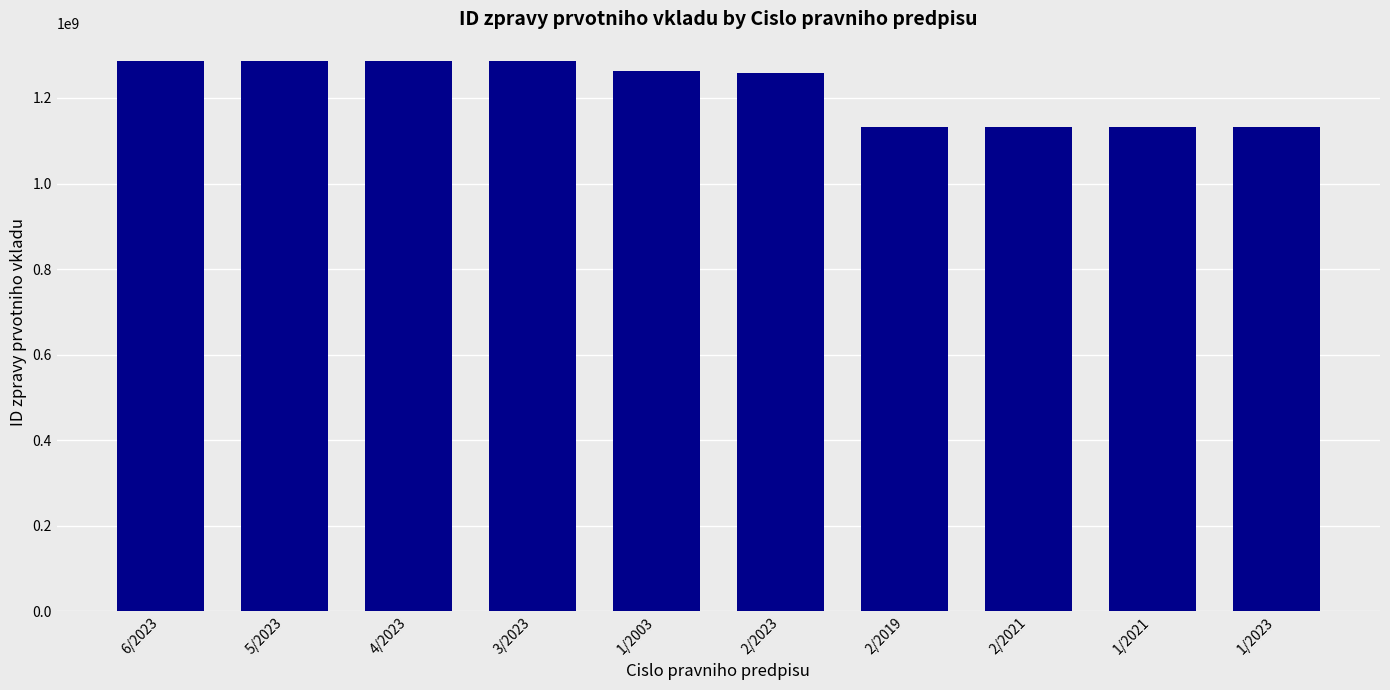

What is the greatest value displayed?

1286637395